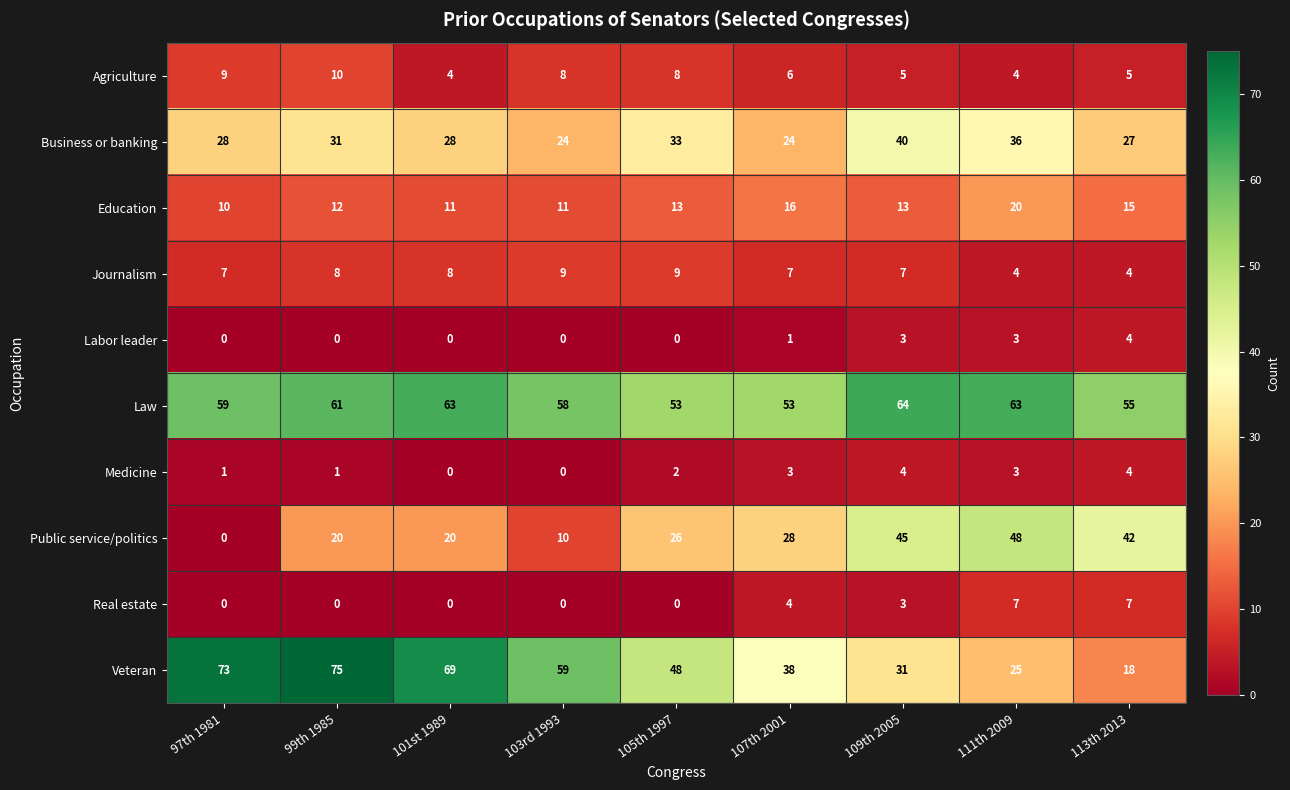

The value of Education at 103rd 1993 is 11. True or false?

True